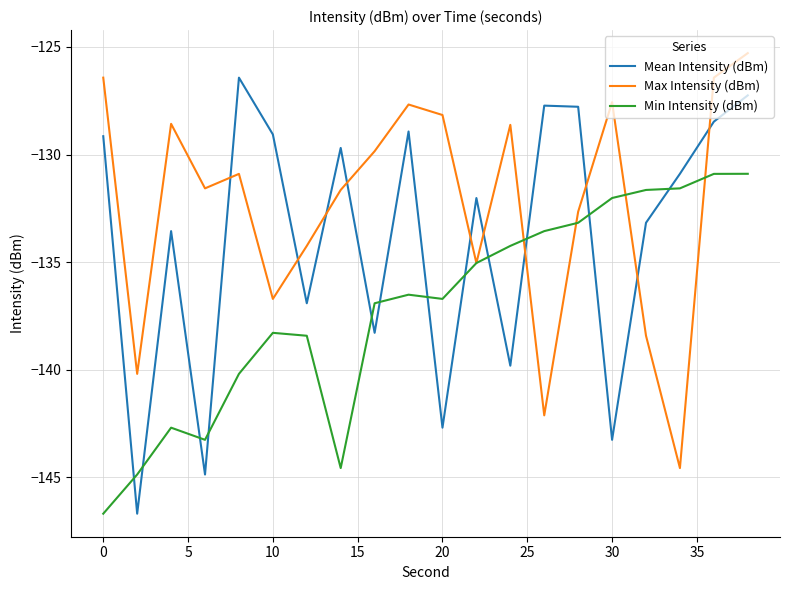

After their last crossing, which series has the higher values: Min Intensity (dBm) or Max Intensity (dBm)?

Max Intensity (dBm)